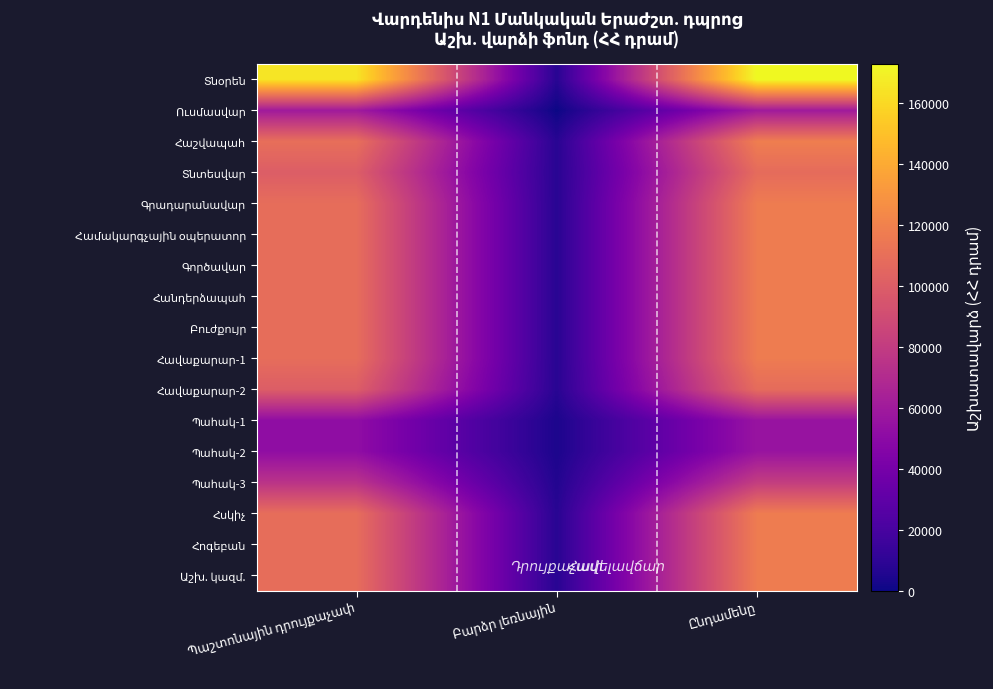

What is the total value across all series at Պաշտոնային դրույքաչափ?

1695000